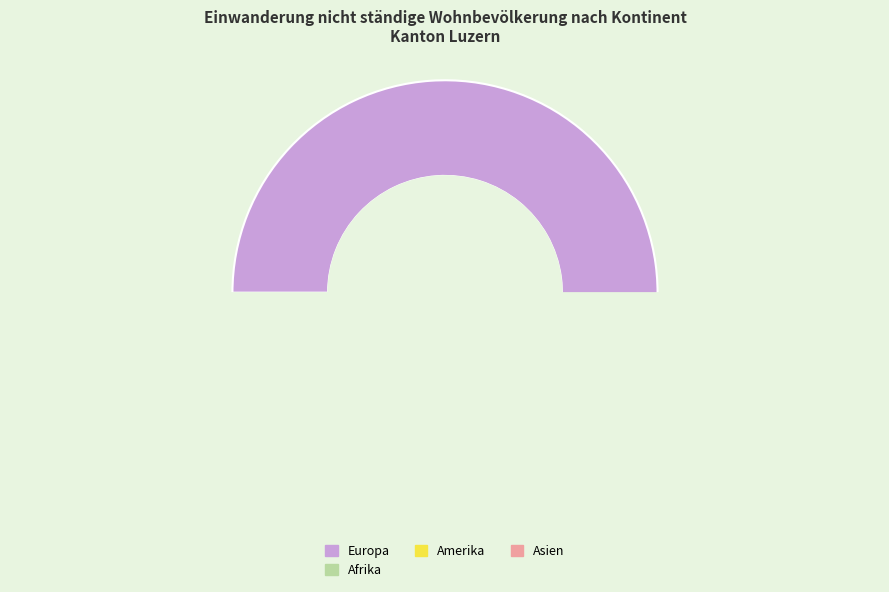

To the nearest percent, what is the difference between the Amerika and Europa slice percentages?

94%